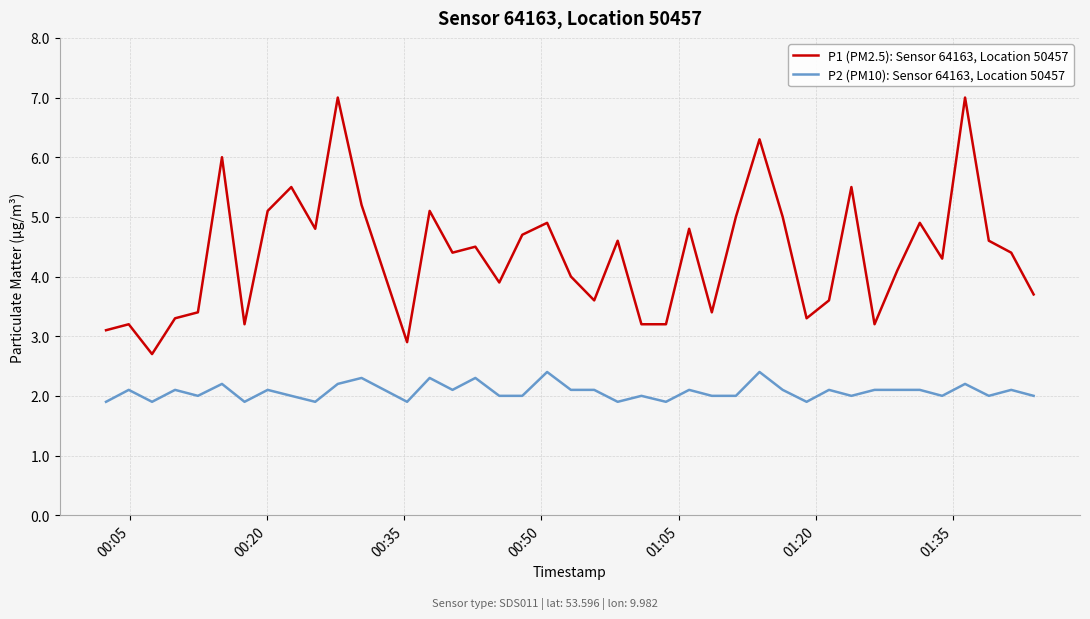

Rank the series by their average value, from lowest to highest.

P2 (PM10): Sensor 64163, Location 50457, P1 (PM2.5): Sensor 64163, Location 50457